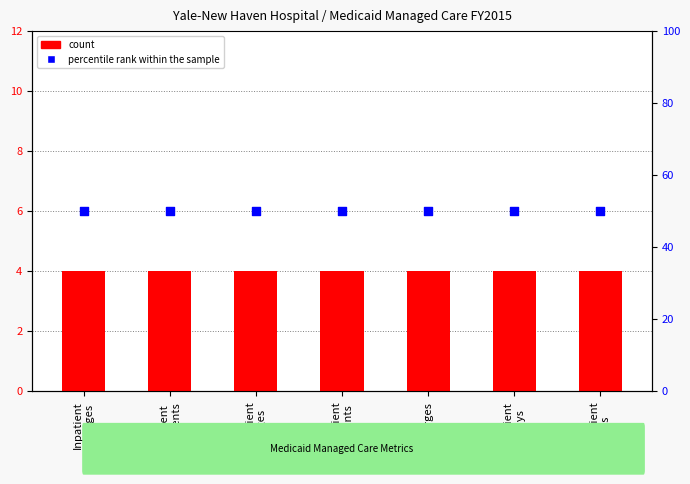

Which series reaches the maximum Y coordinate?

percentile rank within the sample